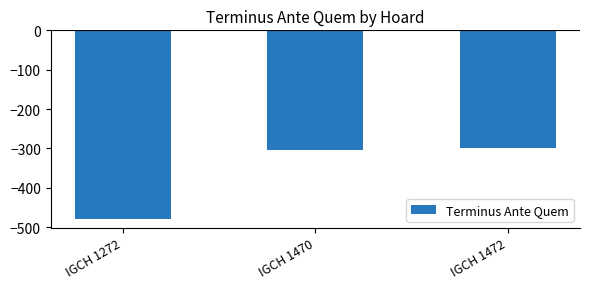

True or false: the data shows -300 at IGCH 1472.

True